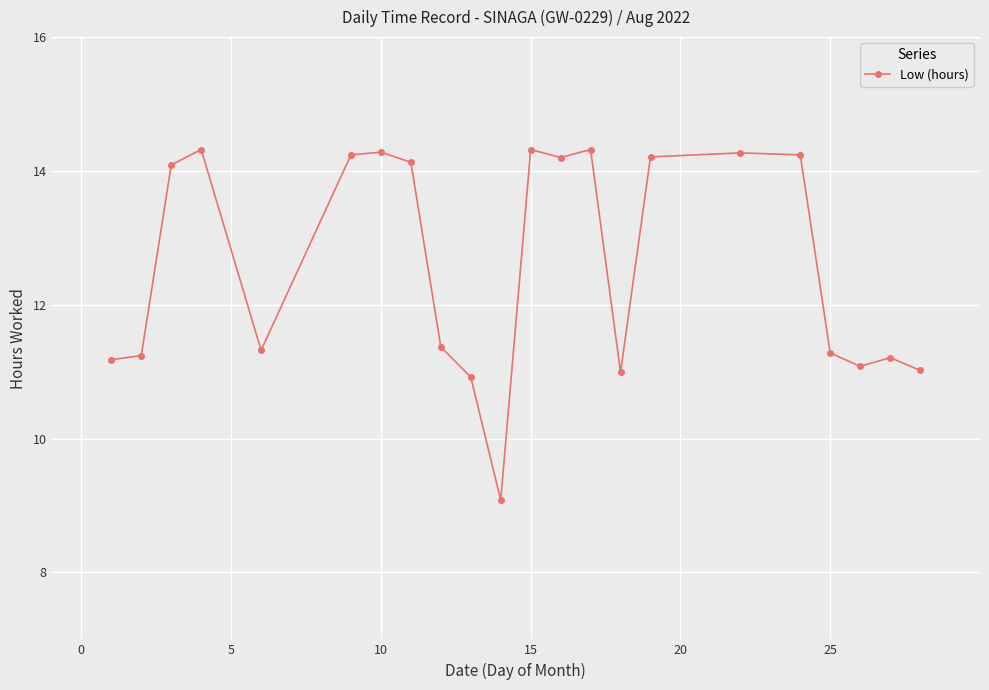

What is the smallest value displayed?

9.1